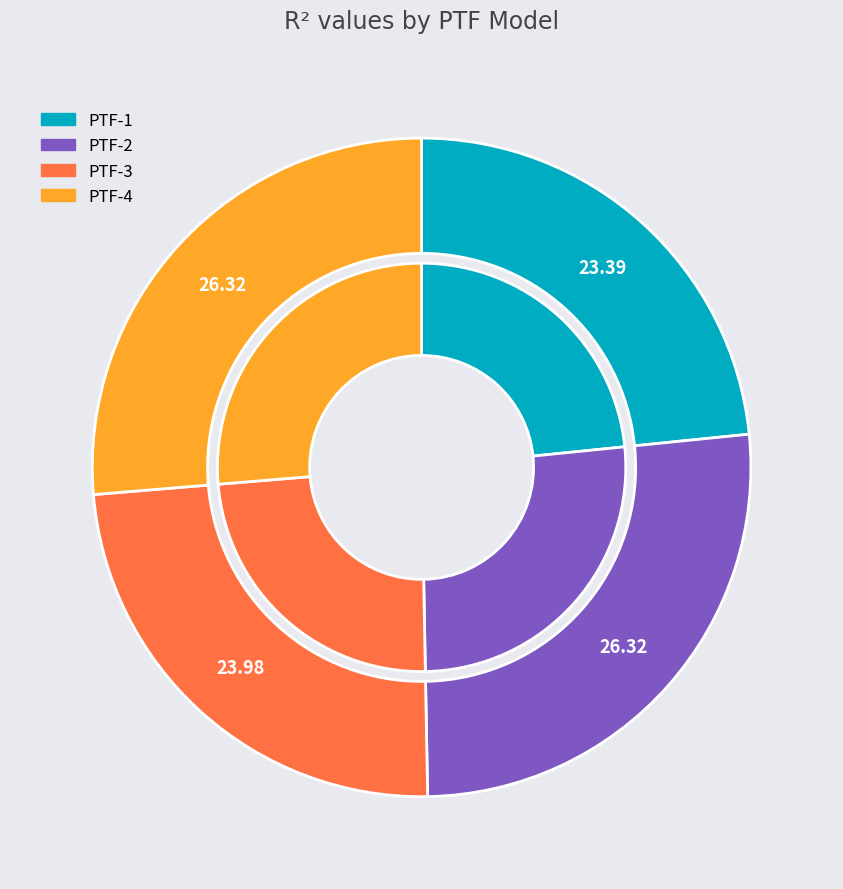

To the nearest percent, what is the difference between the largest and smallest slice percentages?

3%